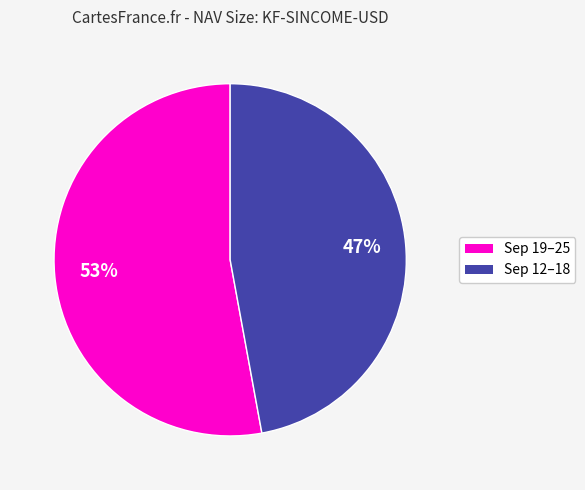

To the nearest percent, what is the difference between the largest and smallest slice percentages?

6%